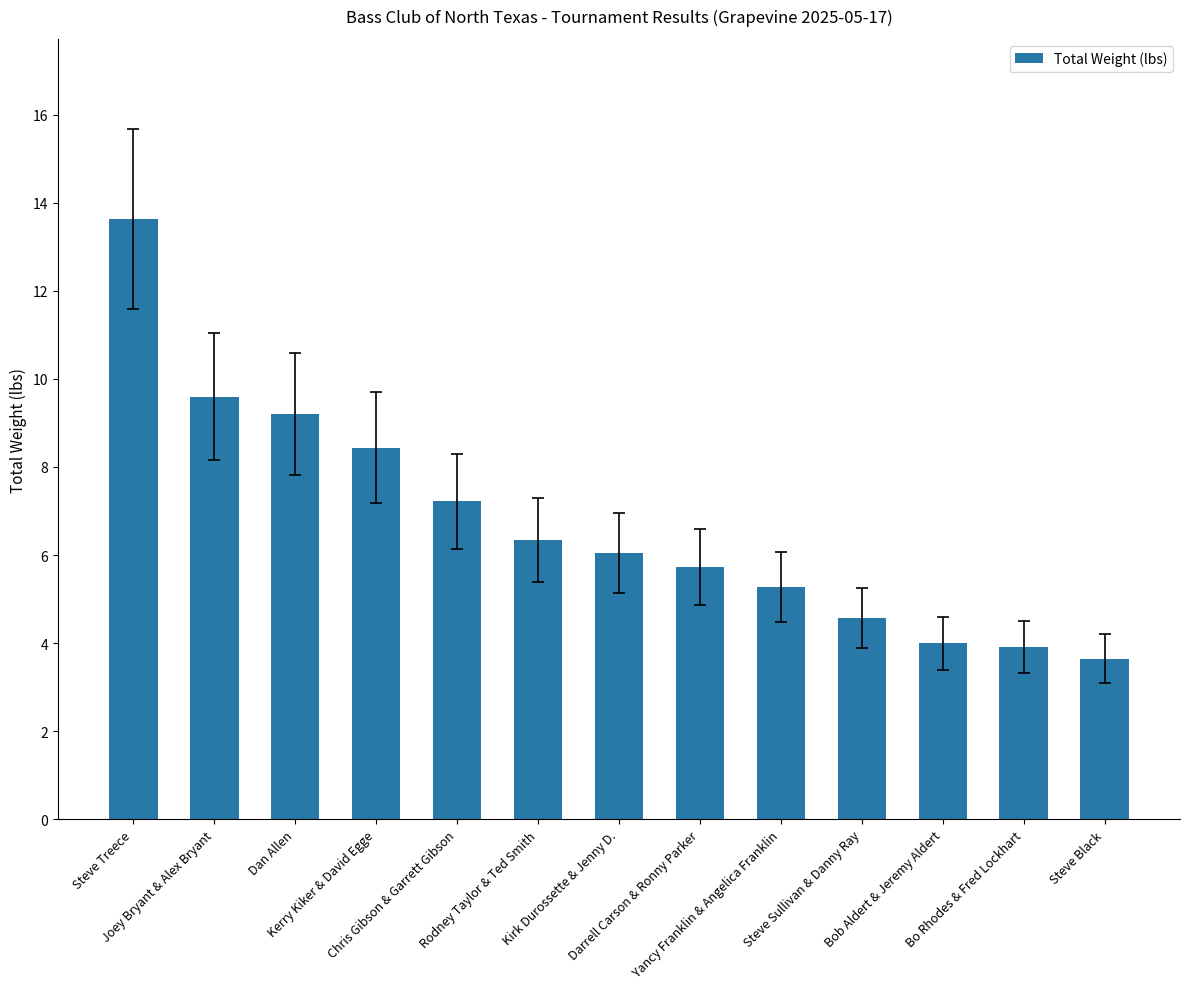

The value at Darrell Carson & Ronny Parker is 8.0. True or false?

False